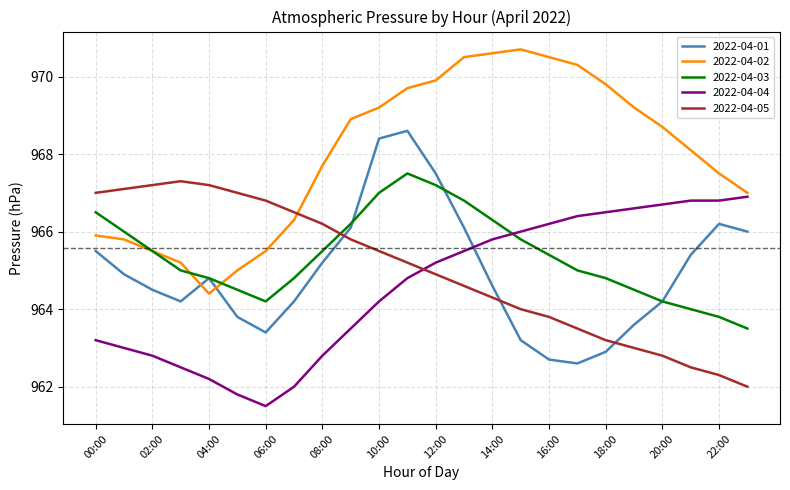

Which series has the largest total across all categories?

2022-04-02